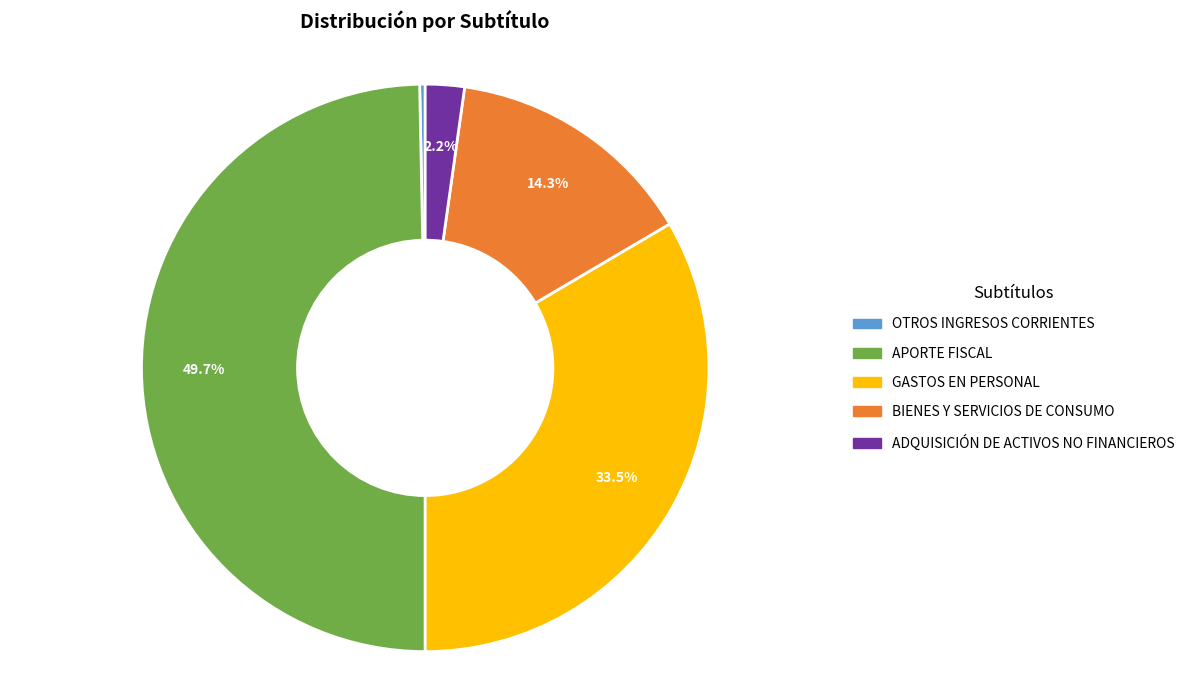

To the nearest percent, what is the combined percentage of APORTE FISCAL and BIENES Y SERVICIOS DE CONSUMO?

64%